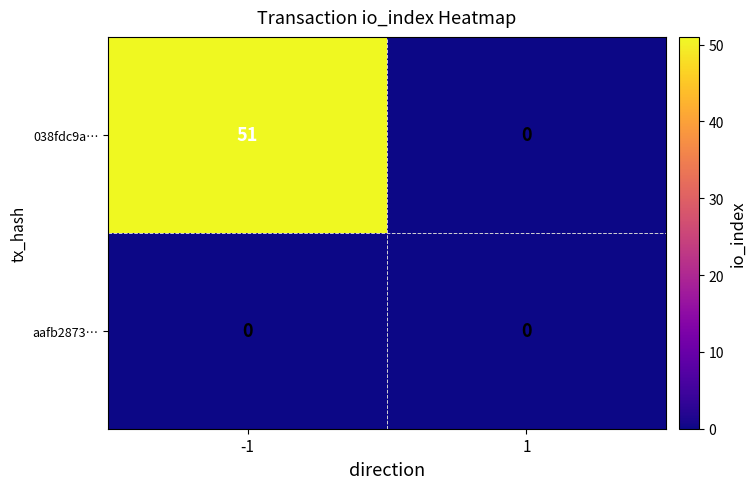

Which series has the largest total across all categories?

038fdc9a…